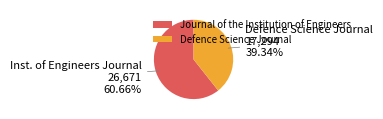

Is Defence Science Journal the majority of the pie?

No